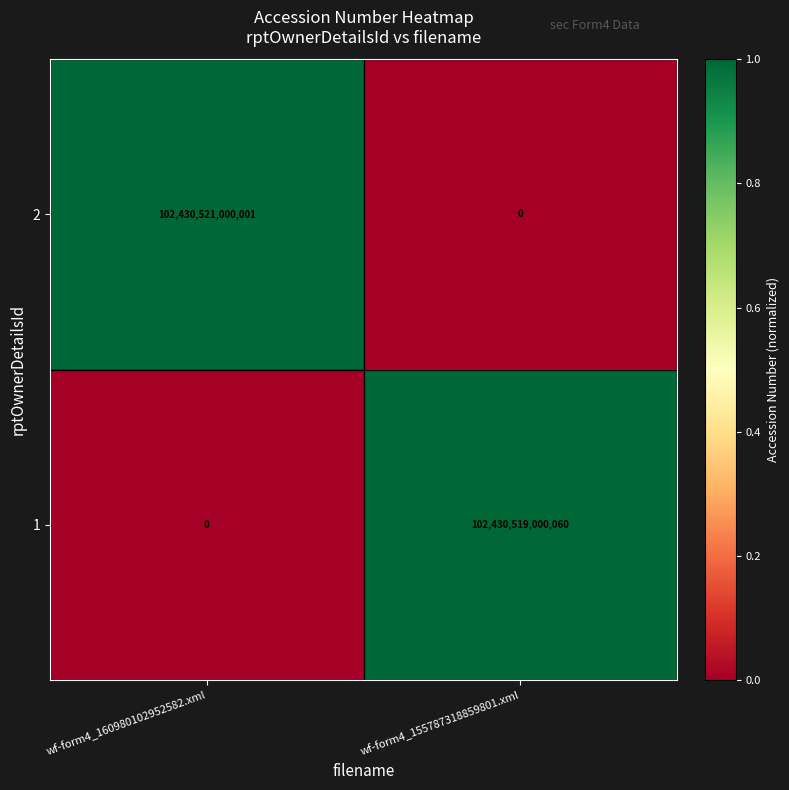

At which category is the sum across all series the highest?

wf-form4_160980102952582.xml